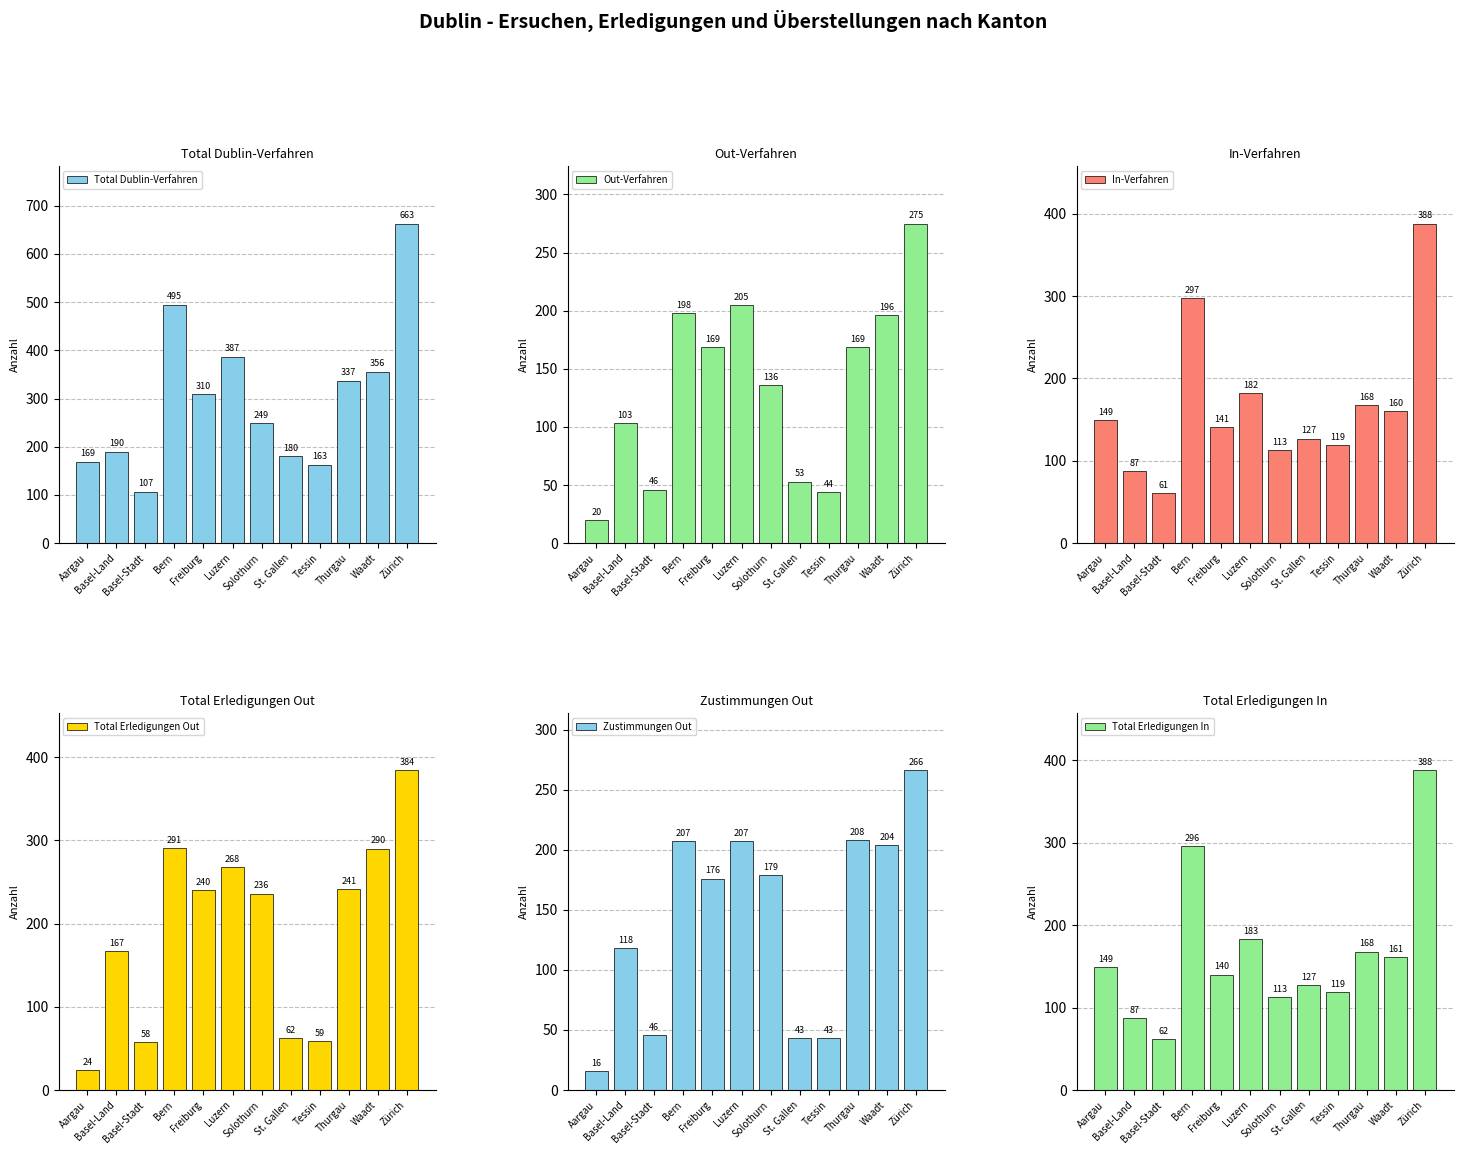

Which series has the largest total across all categories?

Total Dublin-Verfahren